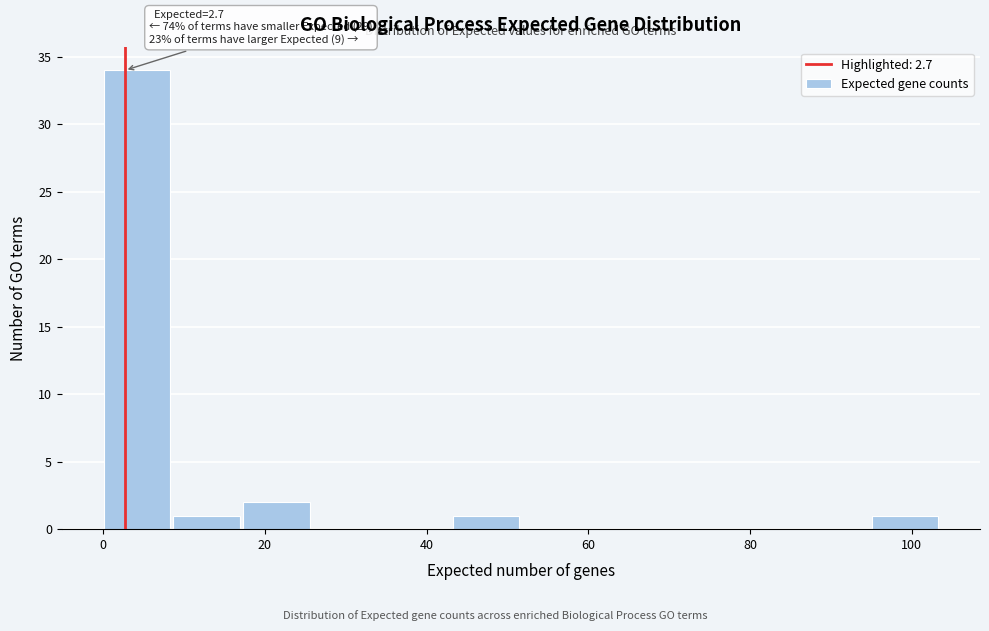

Over which range of the x-axis is the bar tallest?

0 to 8